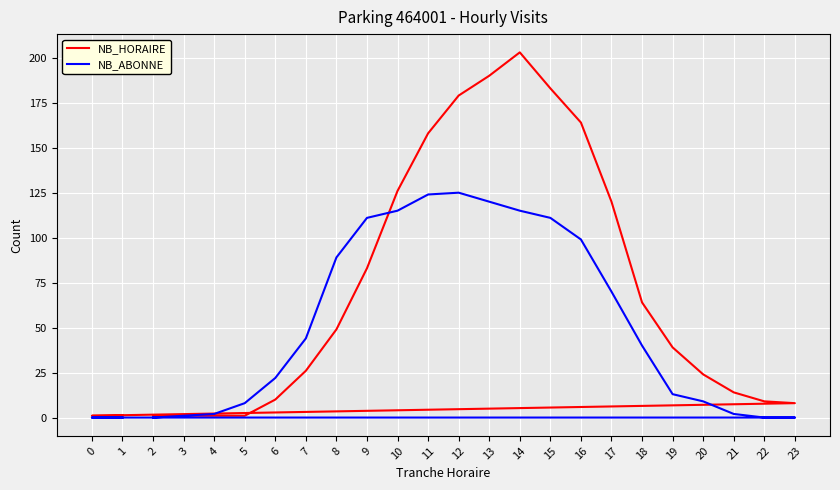

Which series changed the most between 10 and 15?

NB_HORAIRE